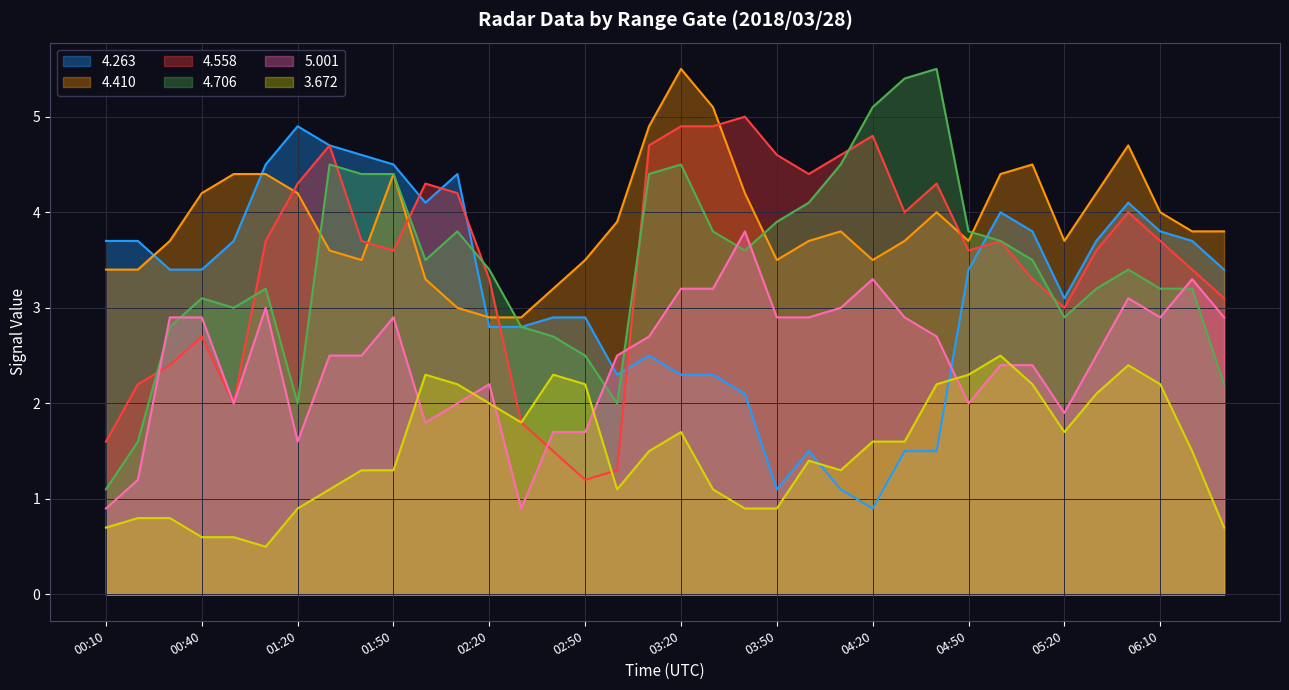

Rank the series at 04:50 from lowest to highest value.

5.001, 3.672, 4.263, 4.558, 4.410, 4.706